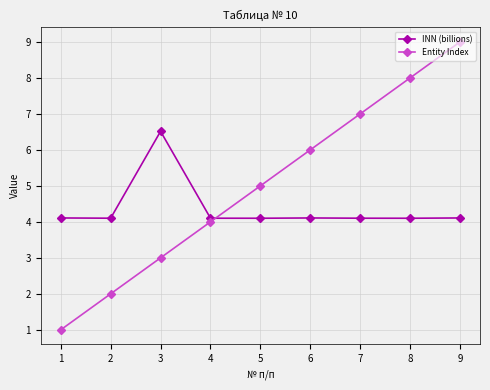

Is this an area chart (filled region under the line)?

No